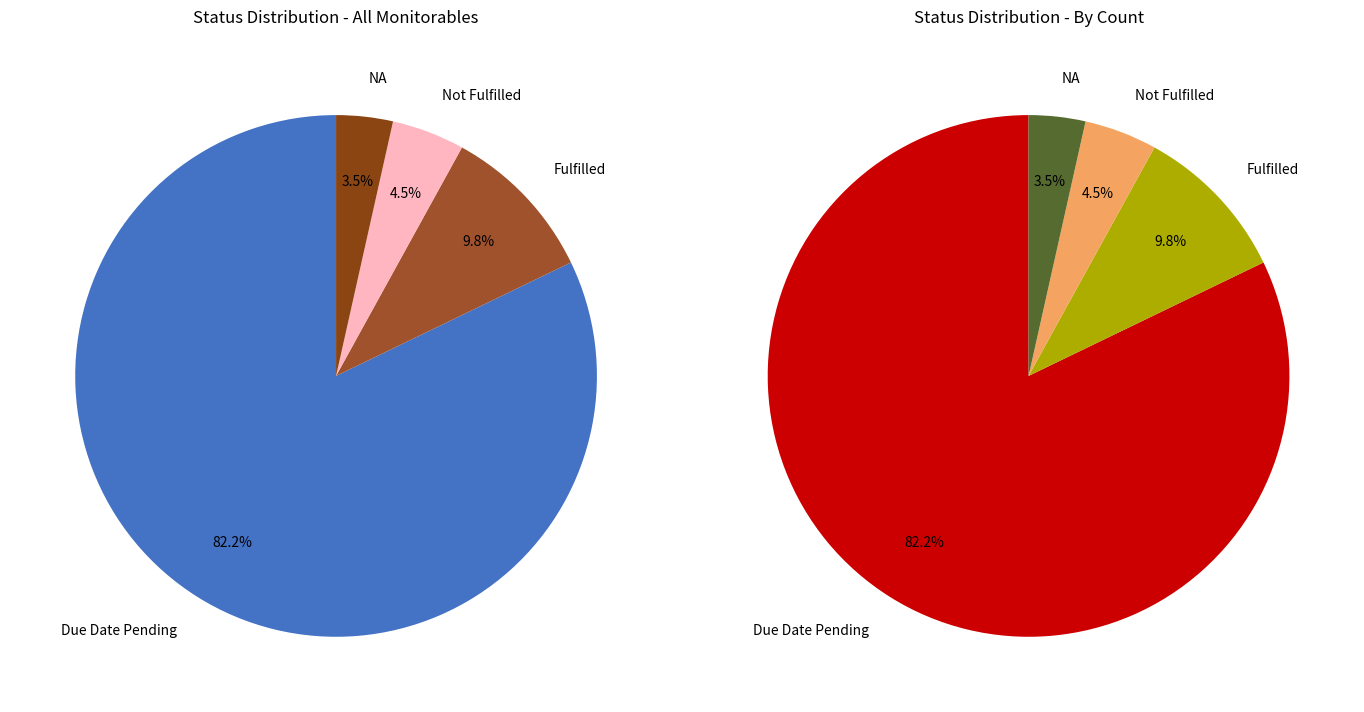

Rank the categories by value from lowest to highest.

NA, Not Fulfilled, Fulfilled, Due Date Pending